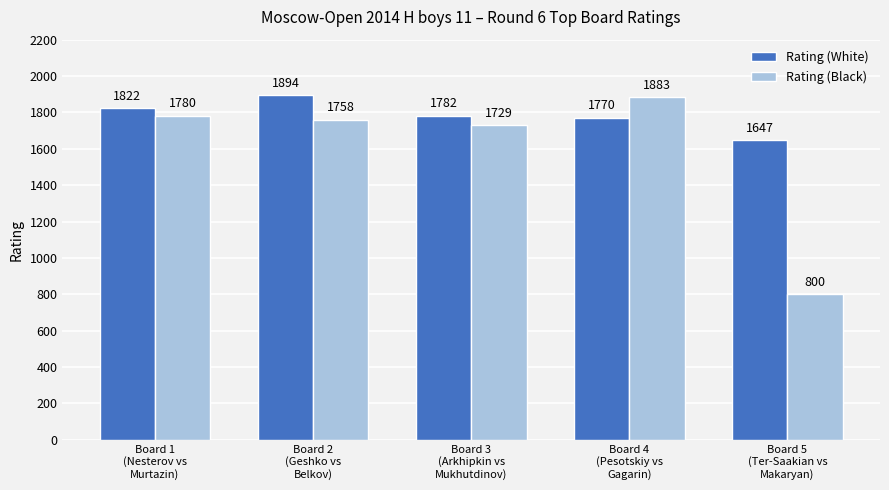

How many values in the Rating (Black) series are below 1758?

2